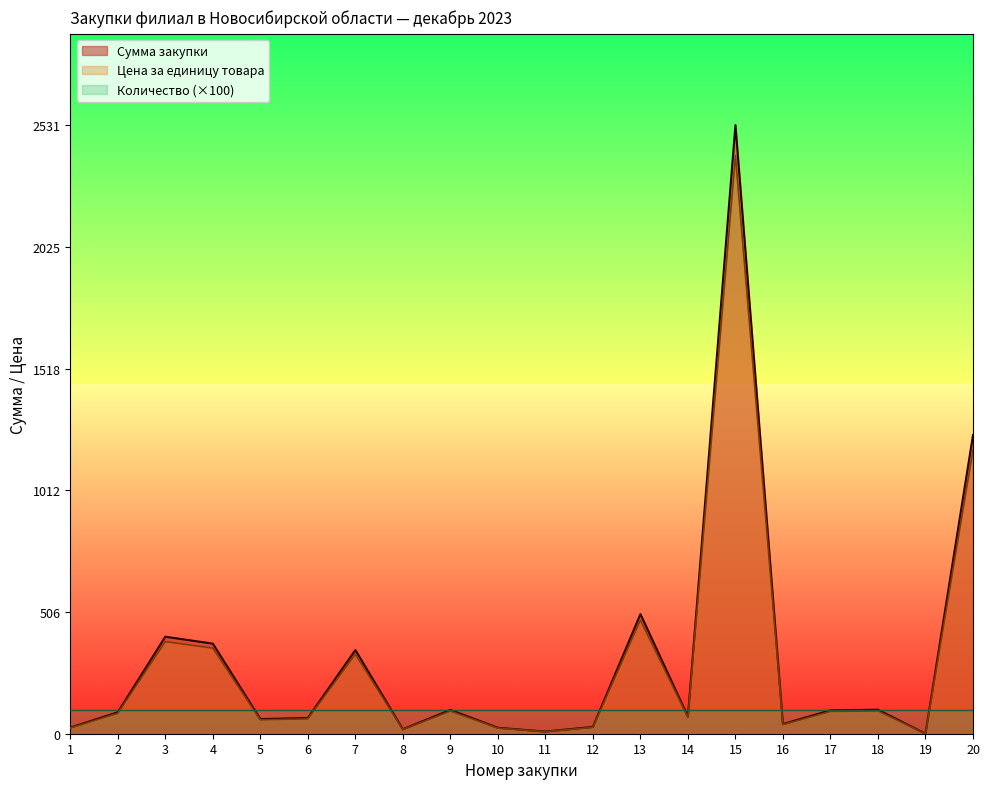

In Сумма закупки, how many points are higher than both neighbors (excluding endpoints)?

6